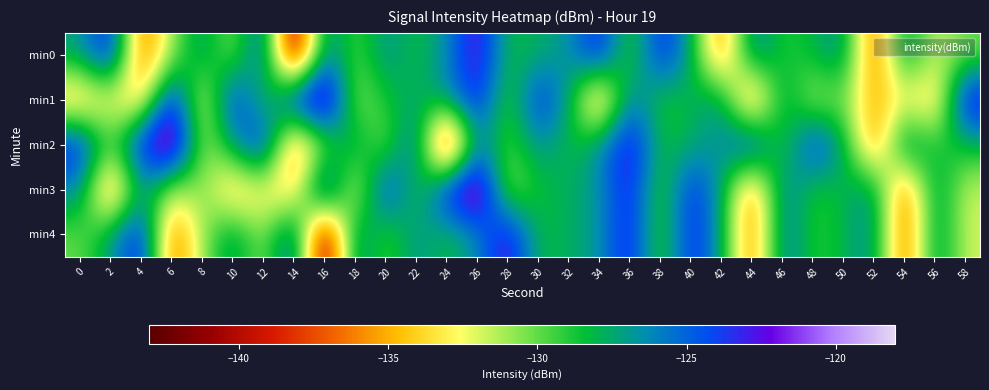

At which category does the chart reach its minimum across all series?

14